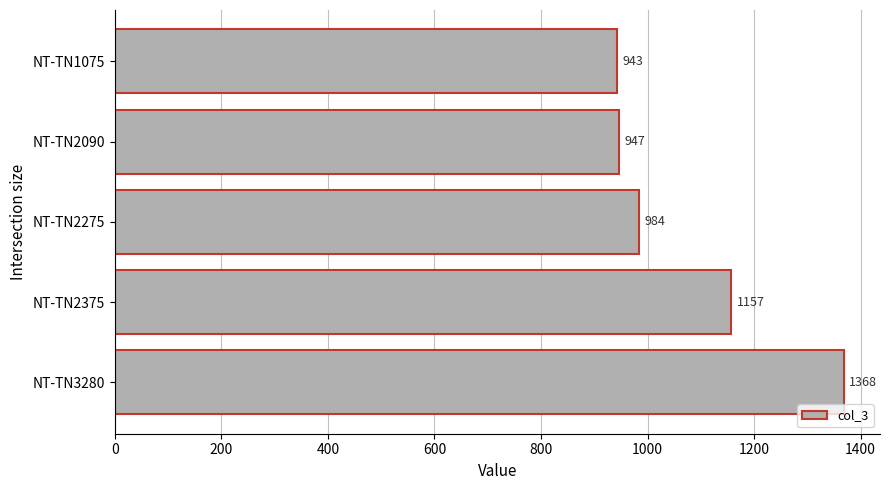

Are the bars horizontal?

Yes